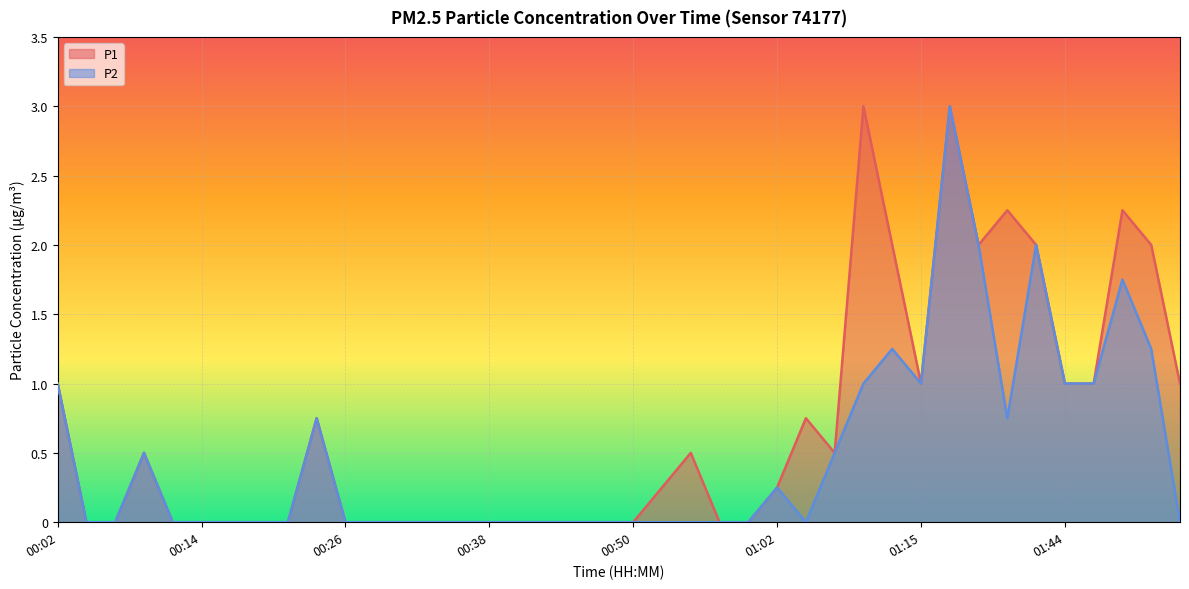

Rank the series by their maximum value, from highest to lowest.

P1, P2